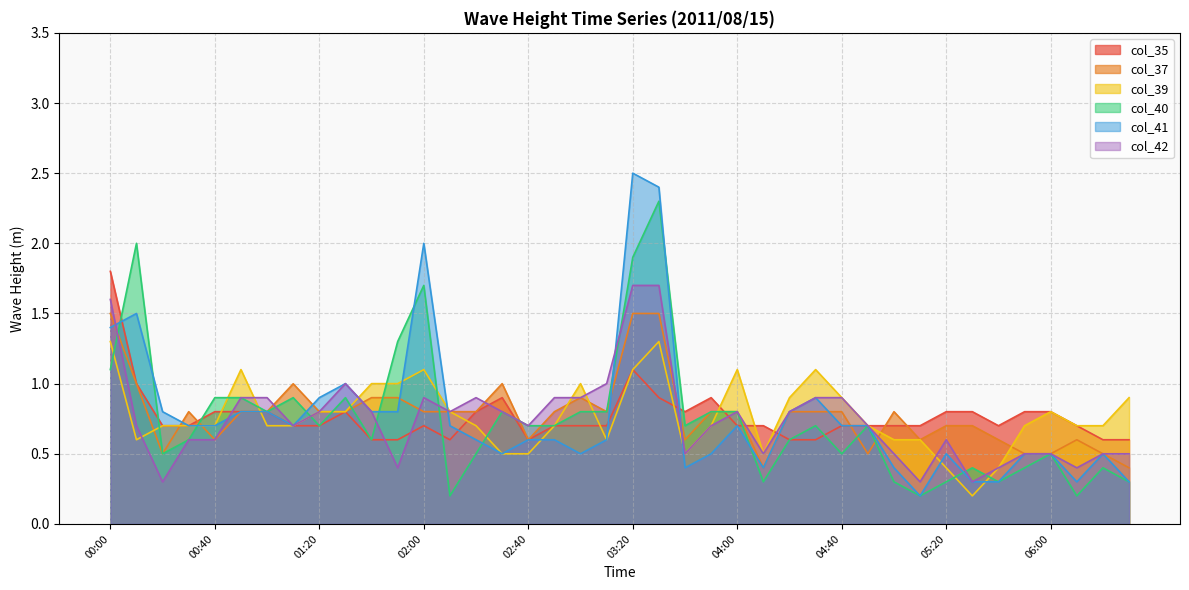

True or false: col_40 and col_39 intersect in this chart.

True